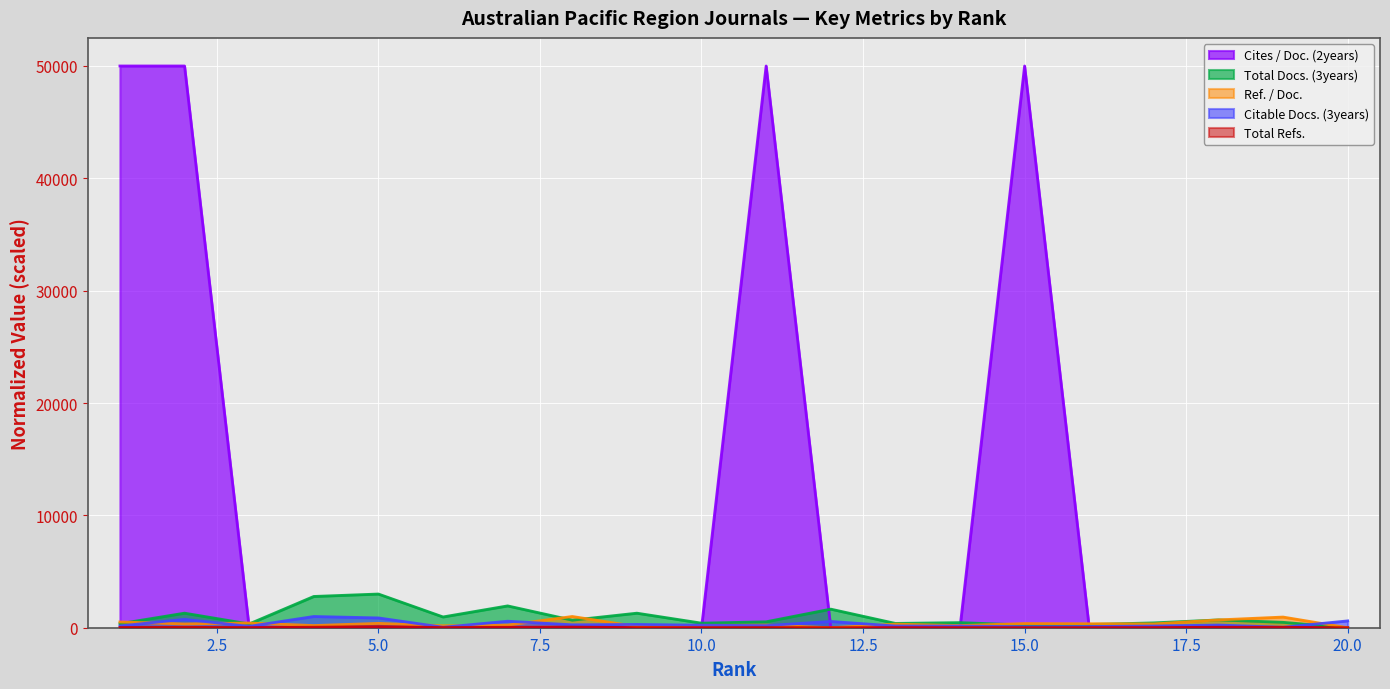

The value of Citable Docs. (3years) at 9 is 293.0. True or false?

True